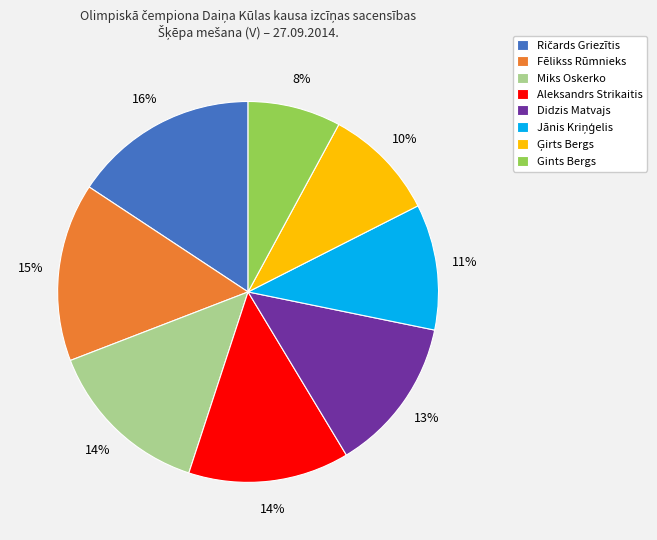

Is it true that Didzis Matvajs is 25% of the pie?

False